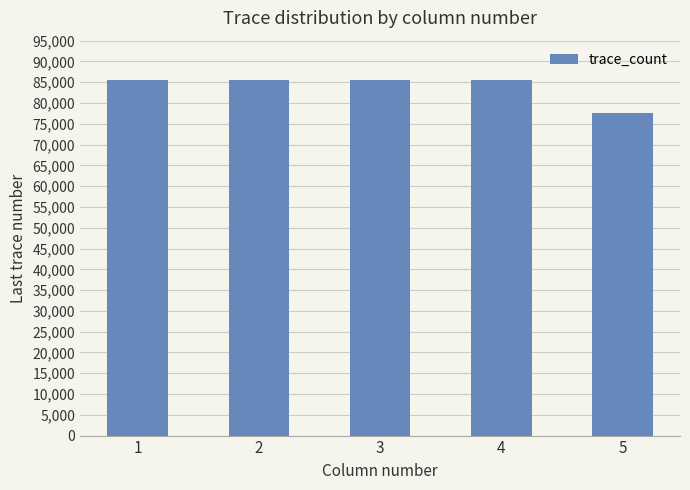

What value does the data have at 3, to the nearest 10?

85500